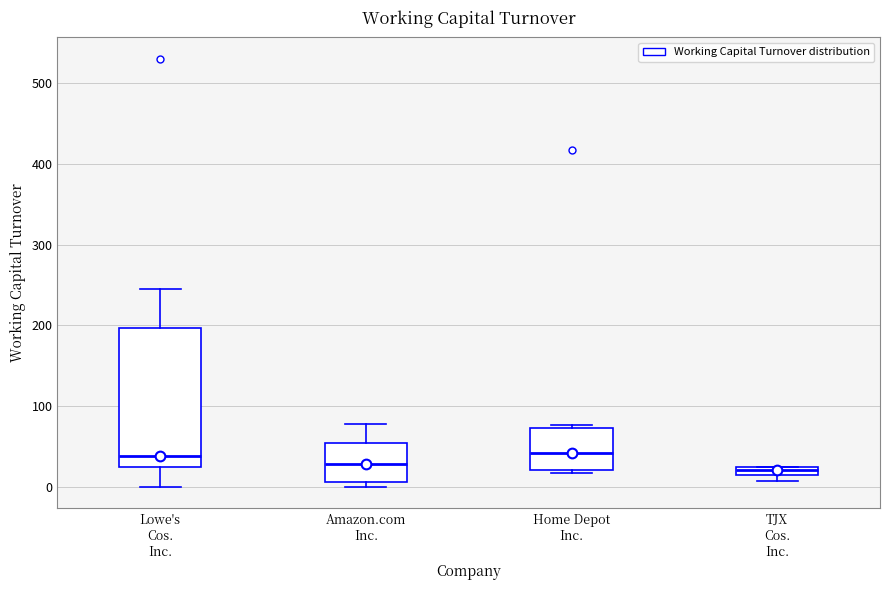

Where does the upper whisker of the box for Lowe's Cos. Inc. end on the y-axis? The values are not printed on the chart, so give them approximately, as read against the axis.

250